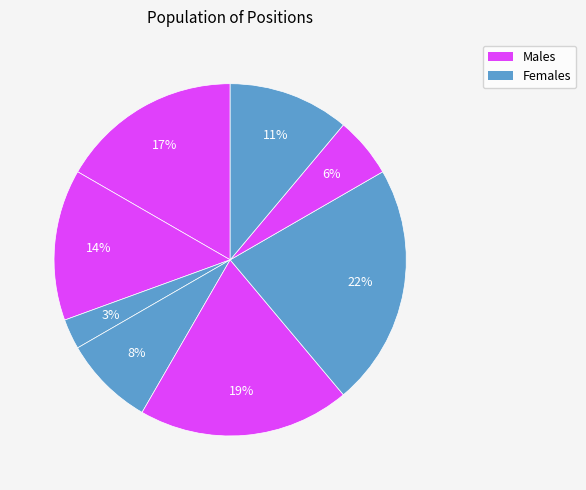

Rank the categories by value from highest to lowest.

Завідувач філією, Директор, В.о. директора, В.о. начальника, Ректор, Головний лікар, Начальник, Генеральний директор